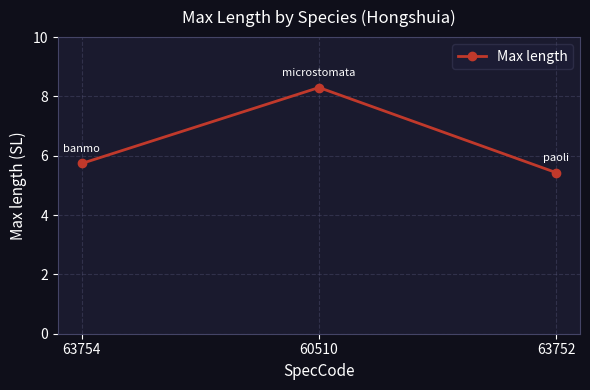

What is the value of the 2nd point from the left?

8.3